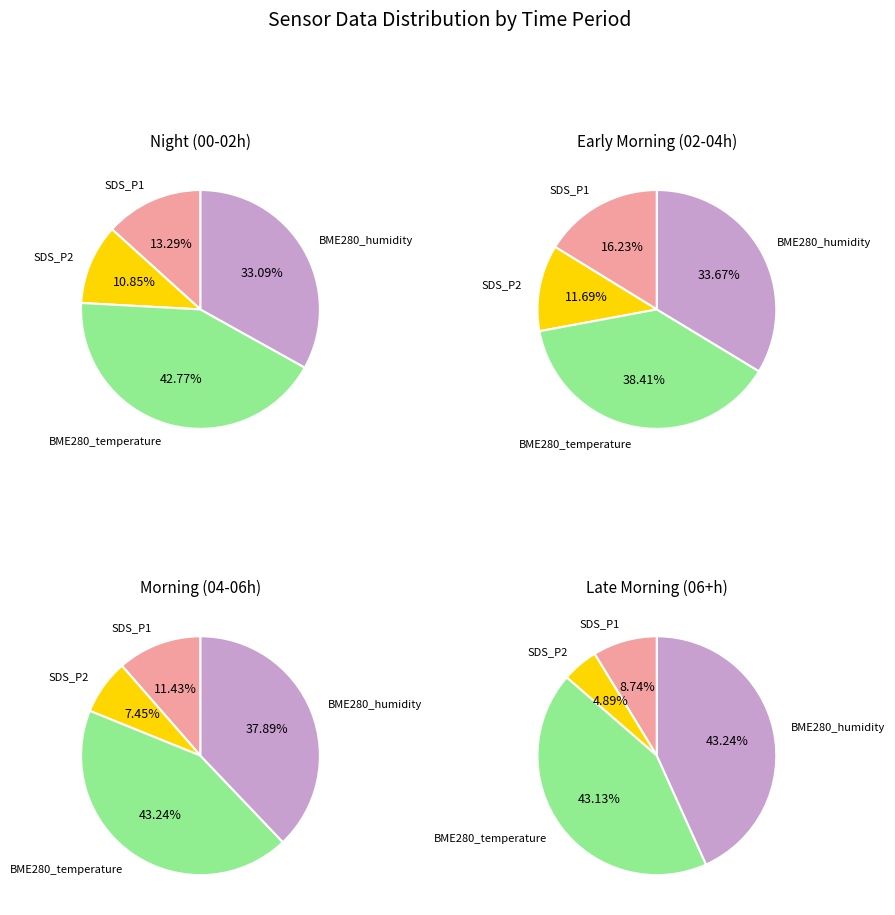

The 18 slice represents 16% of the pie. True or false?

False